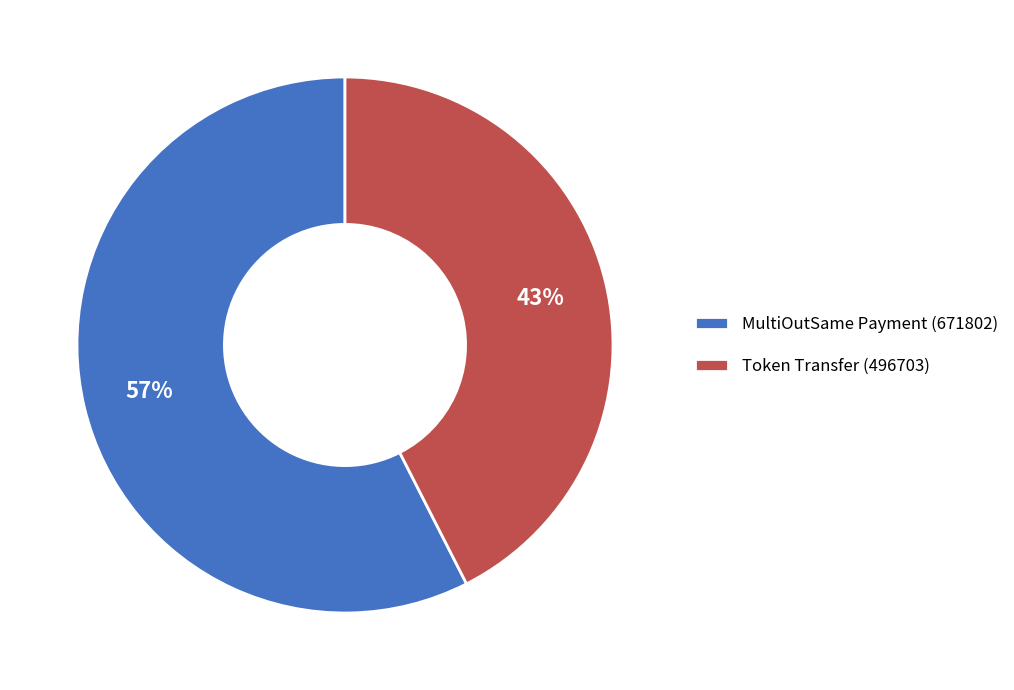

Do MultiOutSame Payment (671802) and Token Transfer (496703) together represent more than half of the pie?

Yes